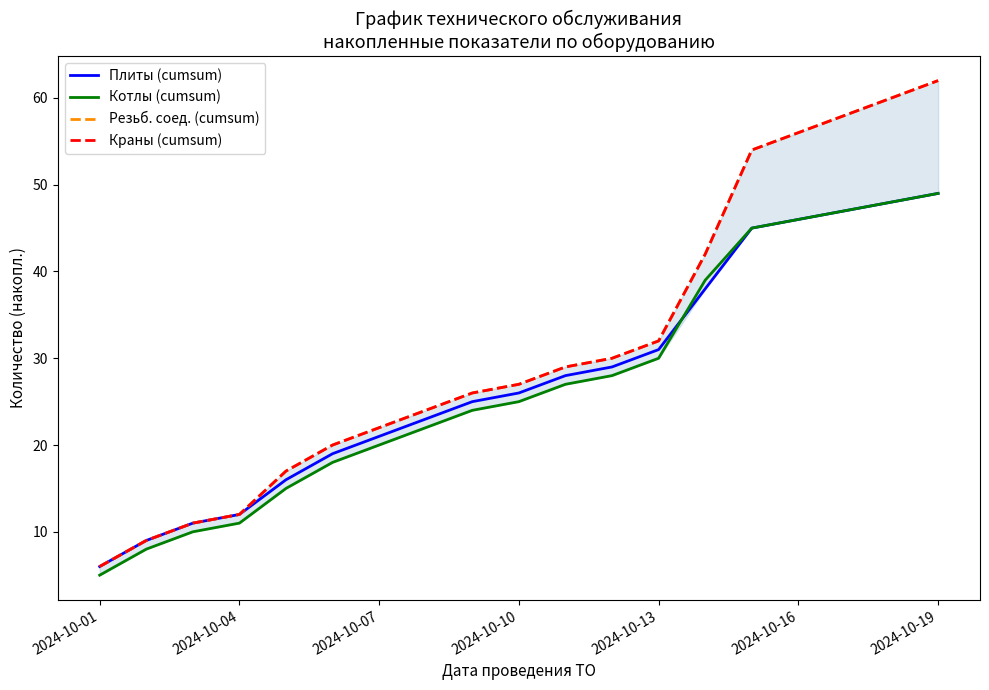

What is the lowest value of the Плиты (cumsum) series?

6